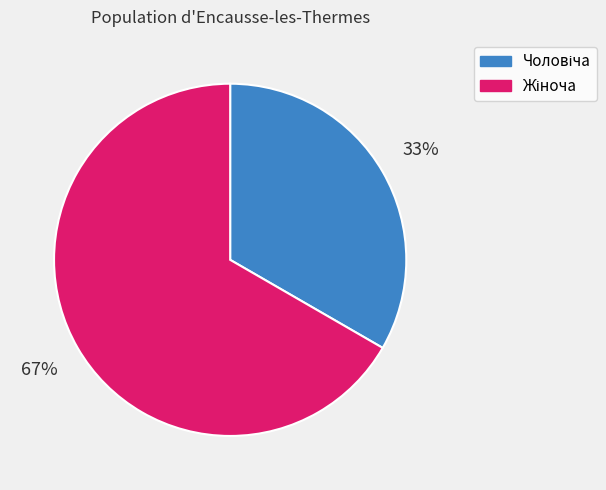

Does any single category account for the majority?

Yes